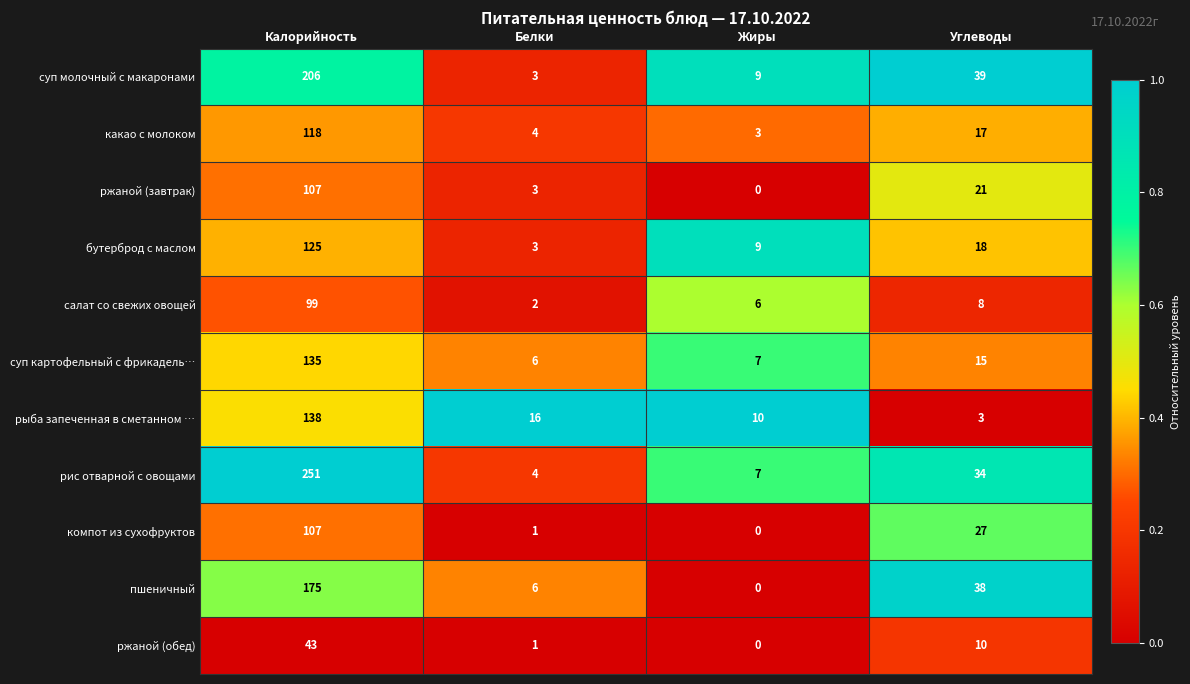

What is the difference between the second highest and second lowest values in the рыба запеченная в сметанном … series?

6